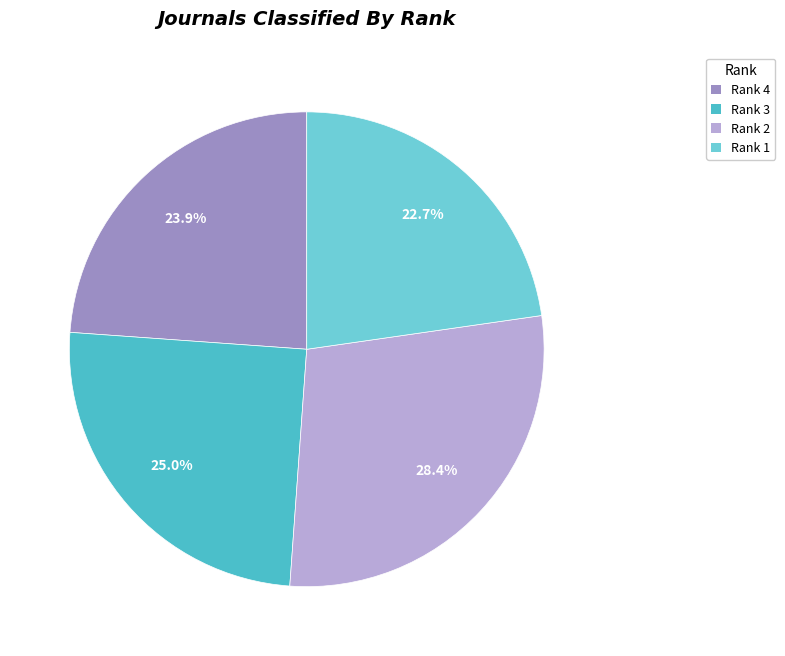

The Rank 1 slice represents 33% of the pie. True or false?

False